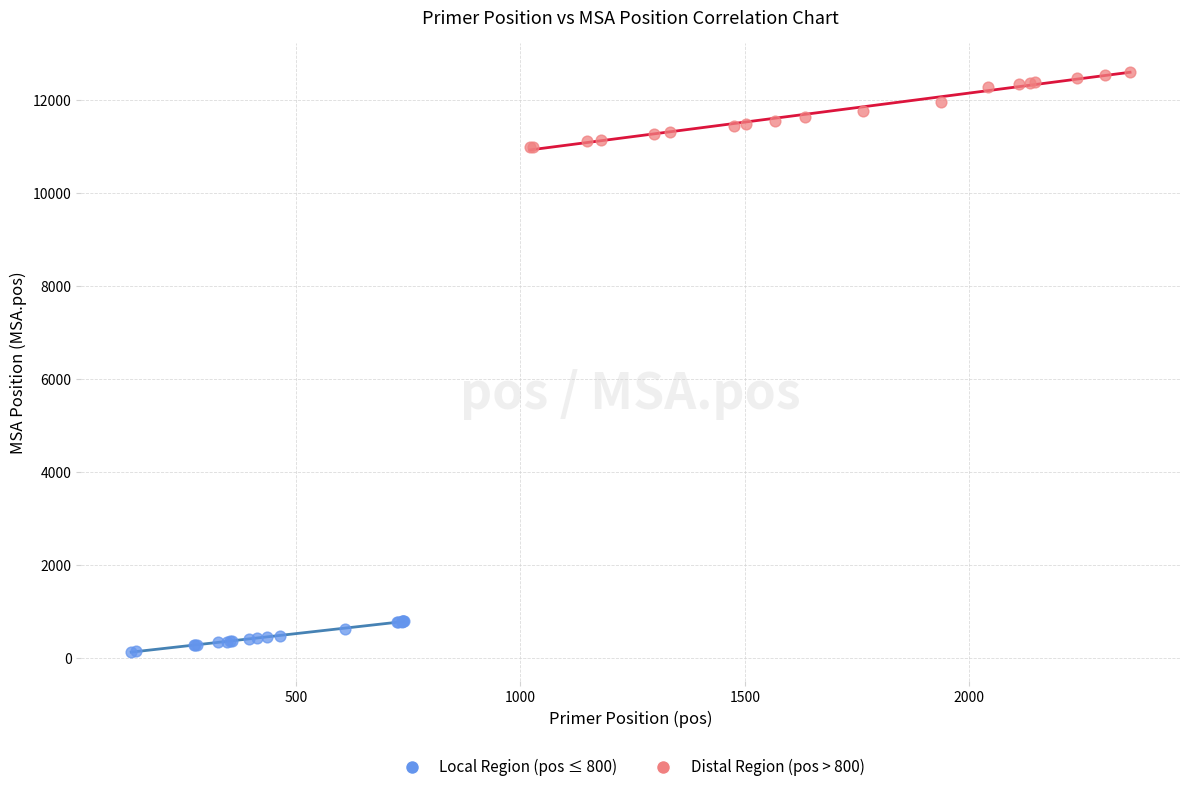

Which series contains the highest Y value?

Distal Region (pos > 800)